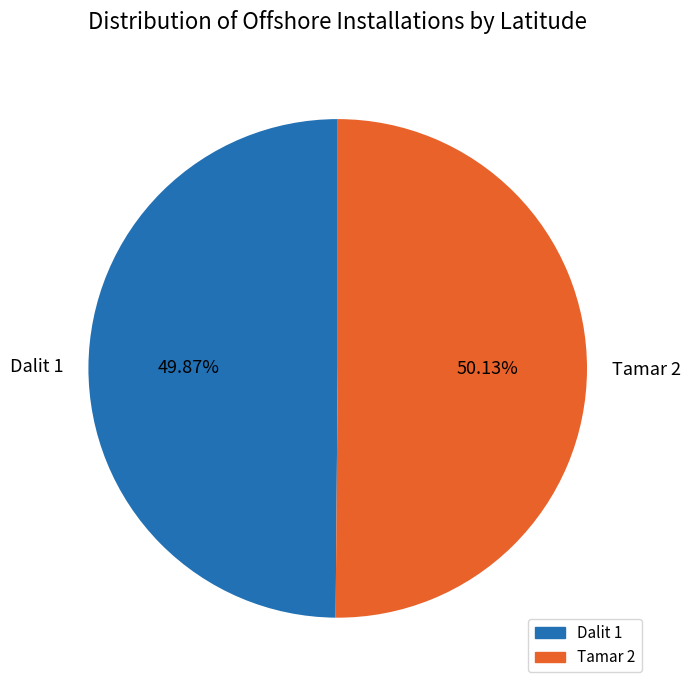

What portion of the pie excludes Dalit 1?

50.1%